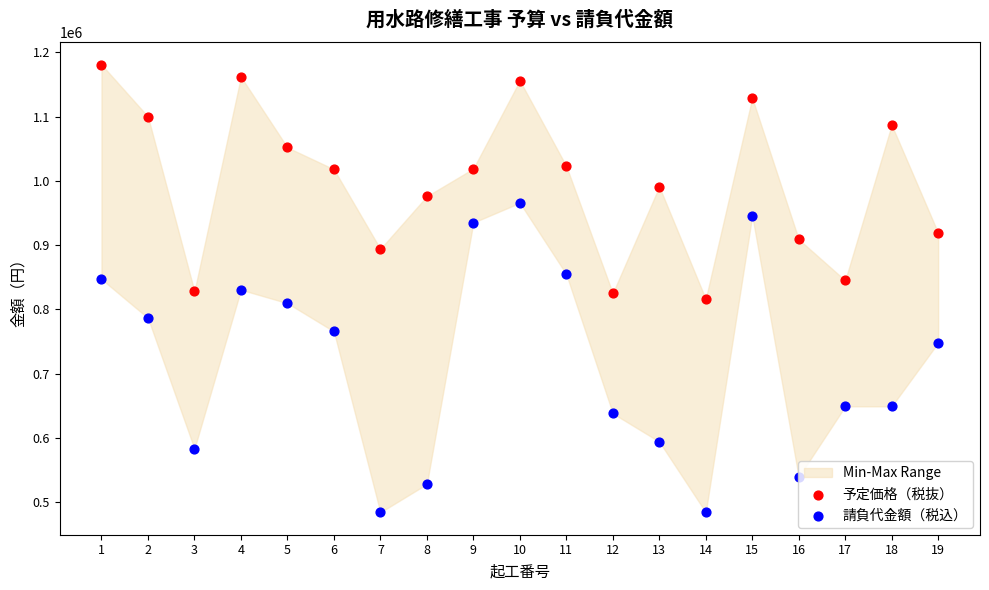

Which series has the largest Y range (max minus min)?

請負代金額（税込）